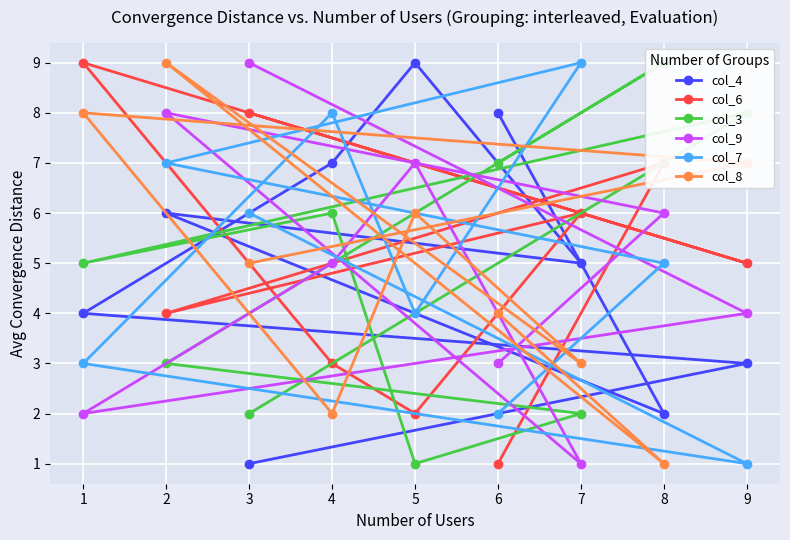

Rank the categories by col_4 value from lowest to highest.

3, 8, 9, 1, 7, 2, 4, 6, 5